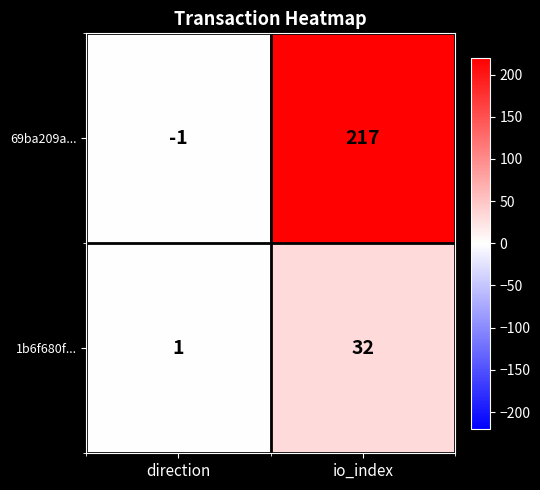

The value of 69ba209a... at io_index is 217. True or false?

True